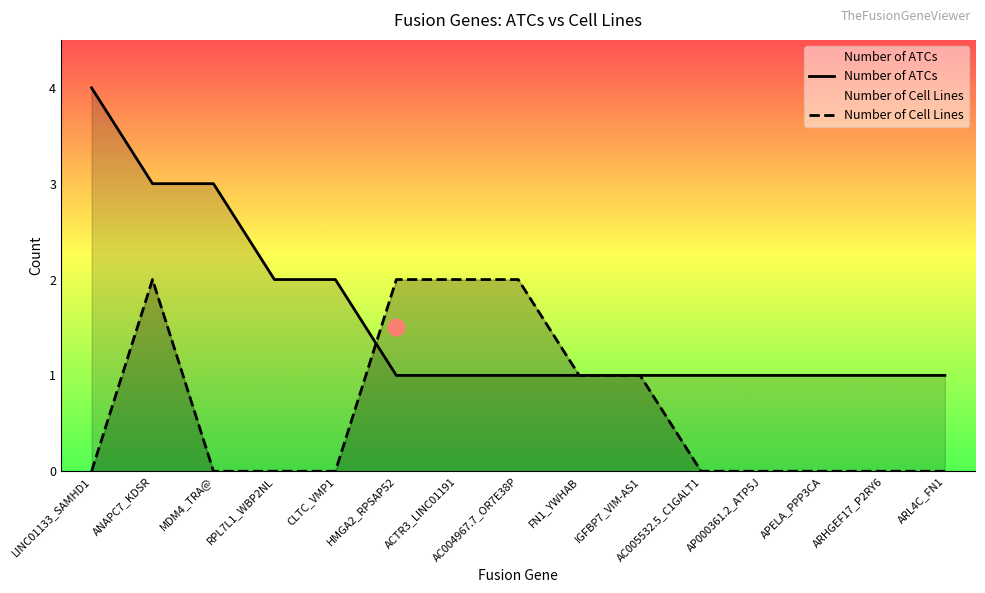

Is it true that Number of ATCs equals 3 at ANAPC7_KDSR?

True